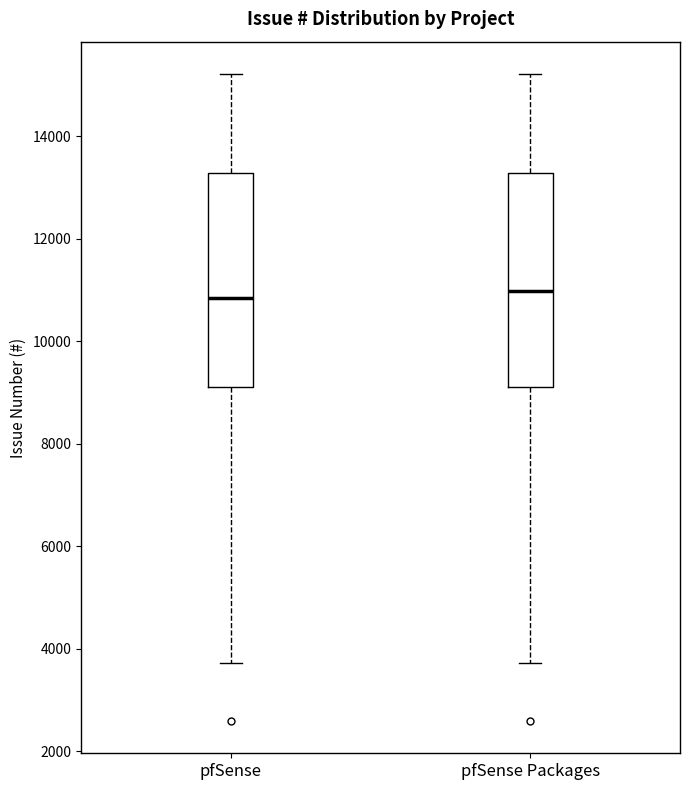

Where is the upper edge of the box for pfSense Packages on the y-axis? The values are not printed on the chart, so give them approximately, as read against the axis.

13200